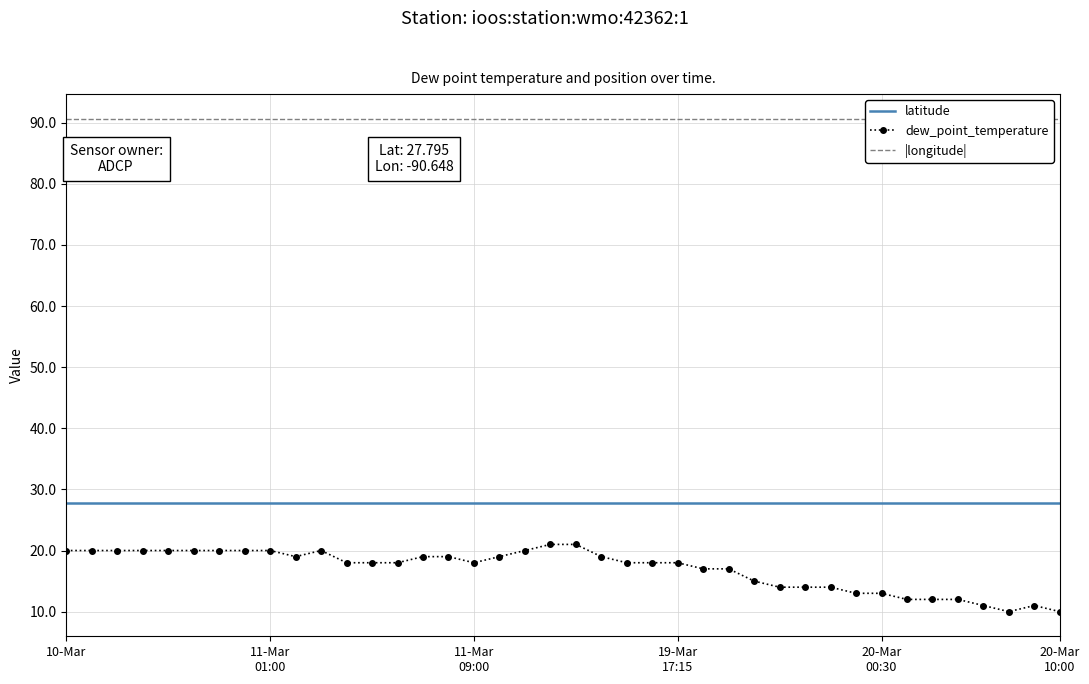

Reading right to left, extract all data points from this chart.

latitude: 27.8	27.8	27.8	27.8	27.8	27.8	27.8	27.8	27.8	27.8	27.8	27.8	27.8	27.8	27.8	27.8	27.8	27.8	27.8	27.8	27.8	27.8	27.8	27.8	27.8	27.8	27.8	27.8	27.8	27.8	27.8	27.8	27.8	27.8	27.8	27.8	27.8	27.8	27.8	27.8
dew_point_temperature: 10.0	11.0	10.0	11.0	12.0	12.0	12.0	13.0	13.0	14.0	14.0	14.0	15.0	17.0	17.0	18.0	18.0	18.0	19.0	21.0	21.0	20.0	19.0	18.0	19.0	19.0	18.0	18.0	18.0	20.0	19.0	20.0	20.0	20.0	20.0	20.0	20.0	20.0	20.0	20.0
|longitude|: 90.6	90.6	90.6	90.6	90.6	90.6	90.6	90.6	90.6	90.6	90.6	90.6	90.6	90.6	90.6	90.6	90.6	90.6	90.6	90.6	90.6	90.6	90.6	90.6	90.6	90.6	90.6	90.6	90.6	90.6	90.6	90.6	90.6	90.6	90.6	90.6	90.6	90.6	90.6	90.6